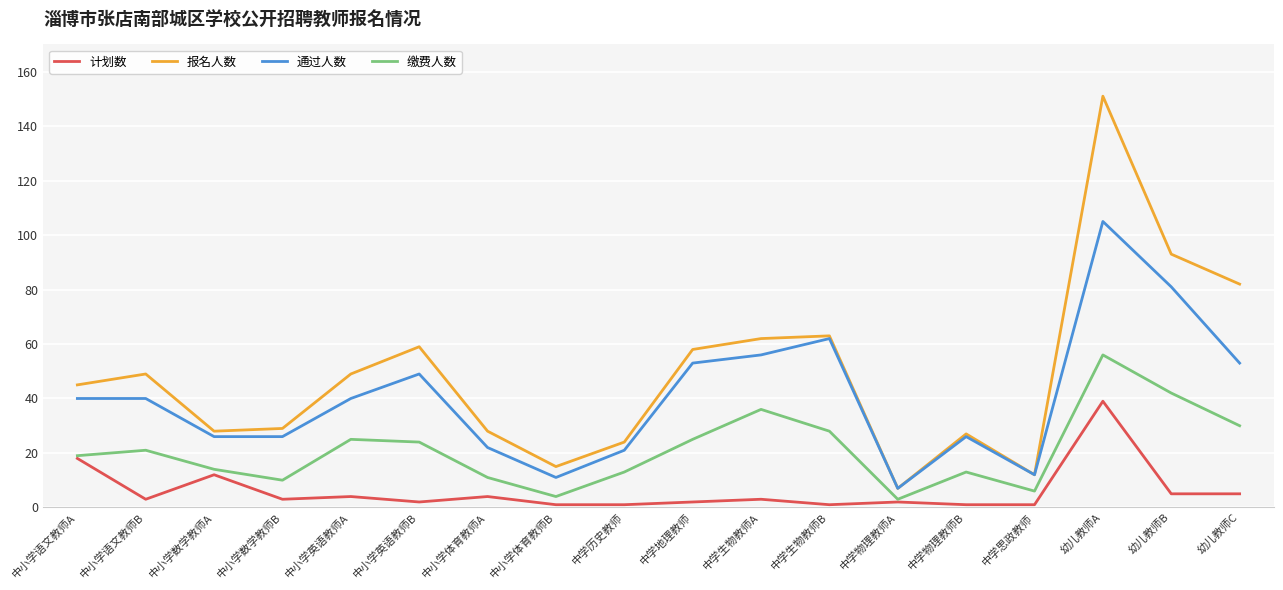

True or false: 通过人数 and 计划数 cross at least once.

False